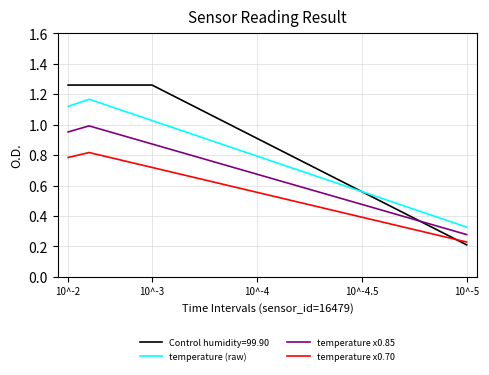

In temperature x0.70, how many points are higher than both neighbors (excluding endpoints)?

1